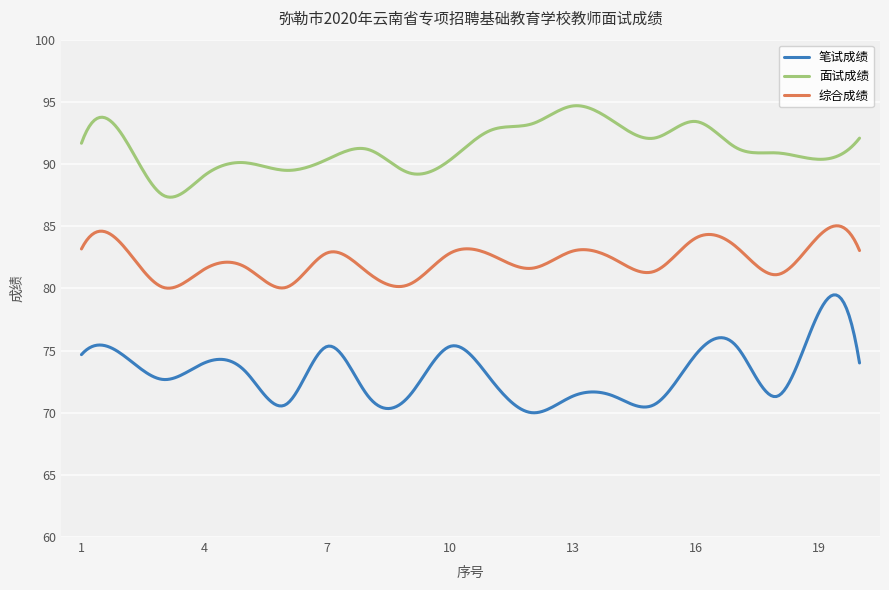

True or false: 综合成绩 and 面试成绩 cross at least once.

False